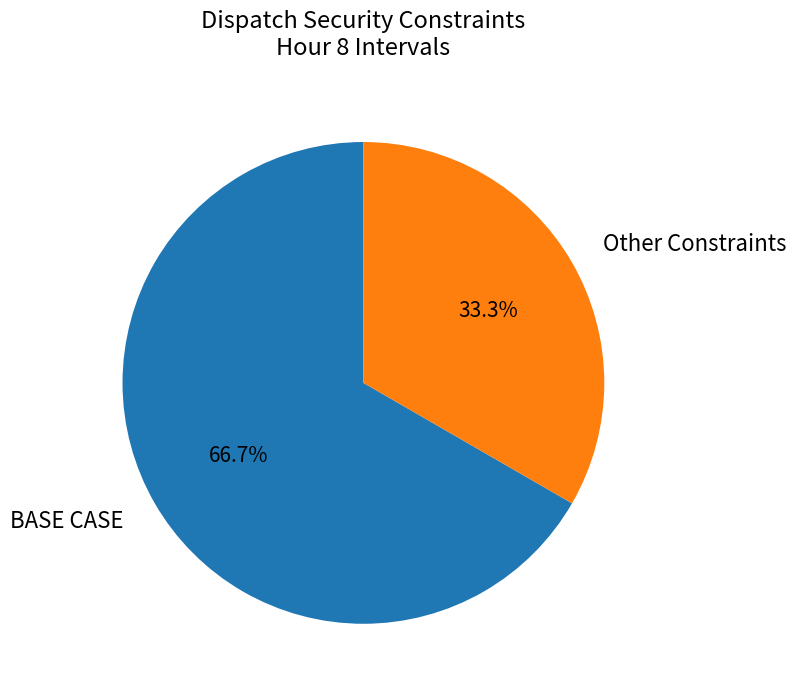

Between BASE CASE and Other Constraints, which is larger?

BASE CASE